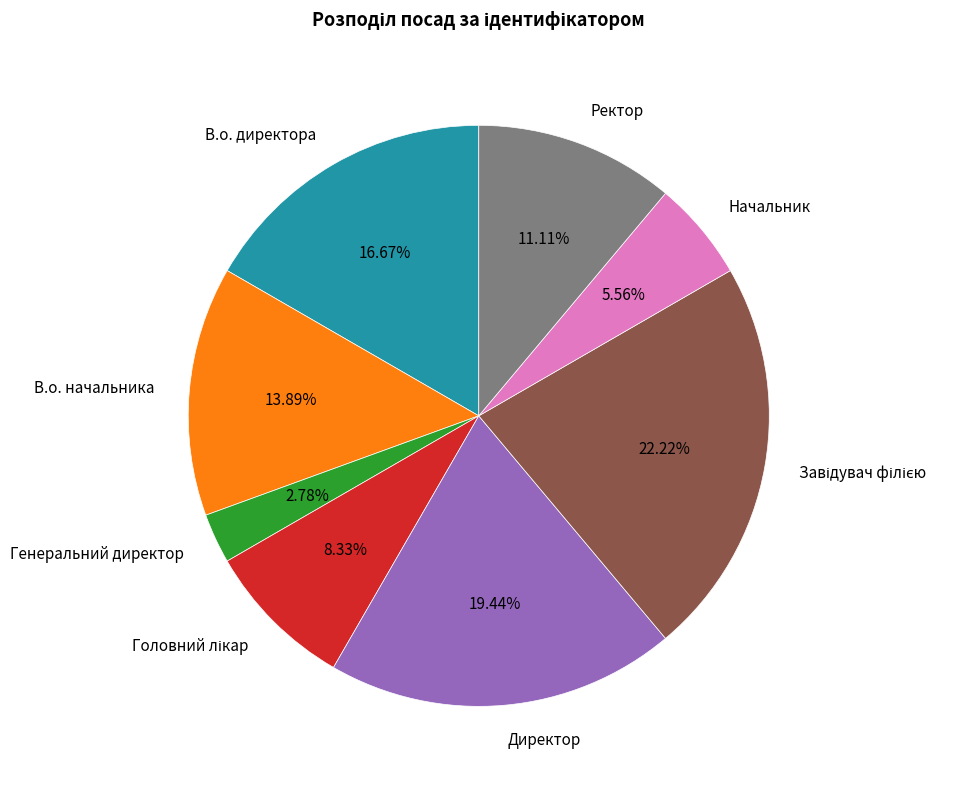

Which slice is the smallest?

Генеральний директор